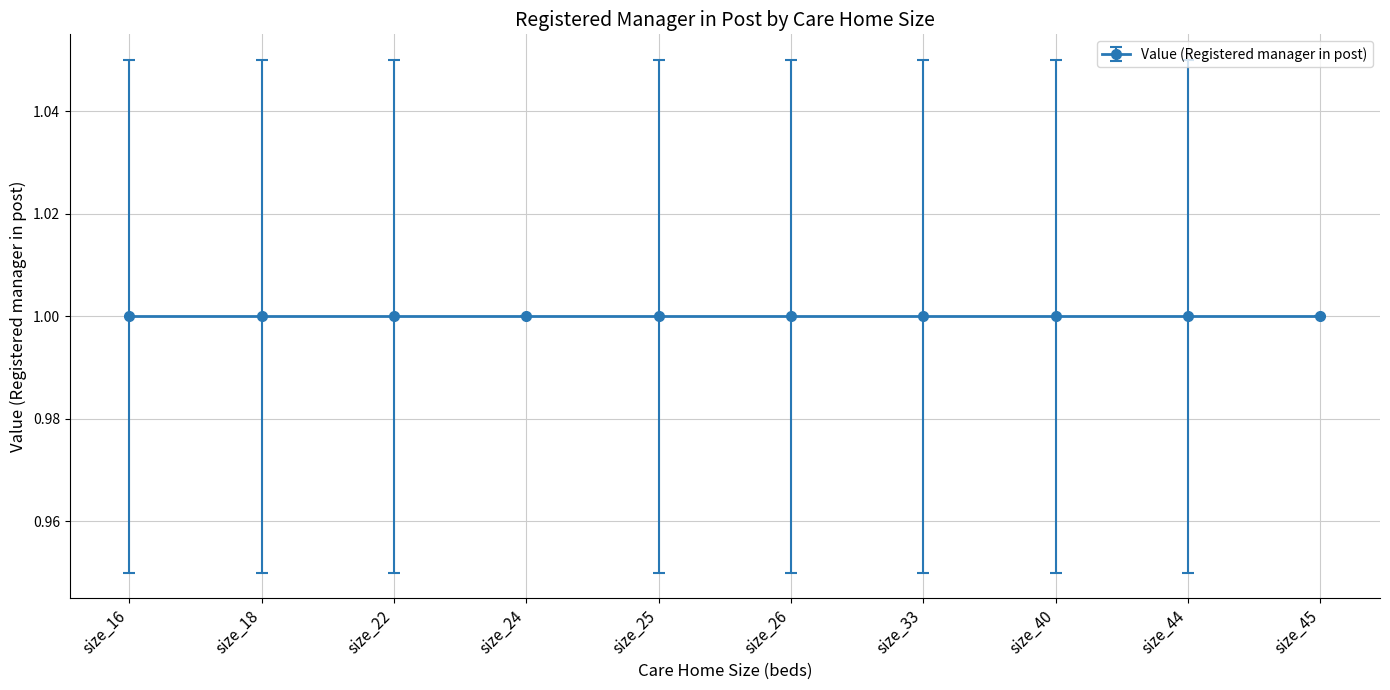

What is the value of the 22nd point from the left?

1